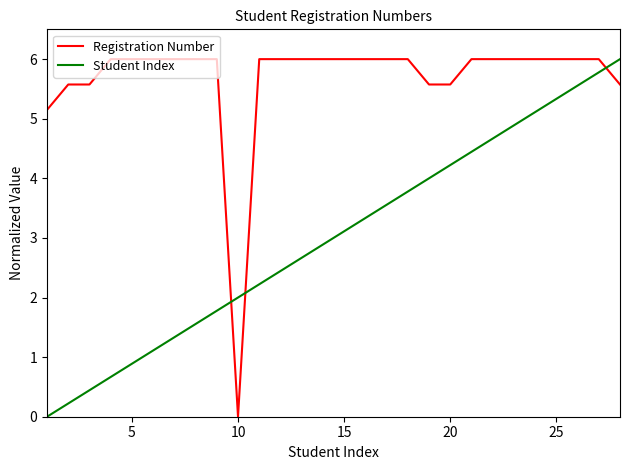

What is the difference between the maximum and minimum values in the Student Index series?

6.0